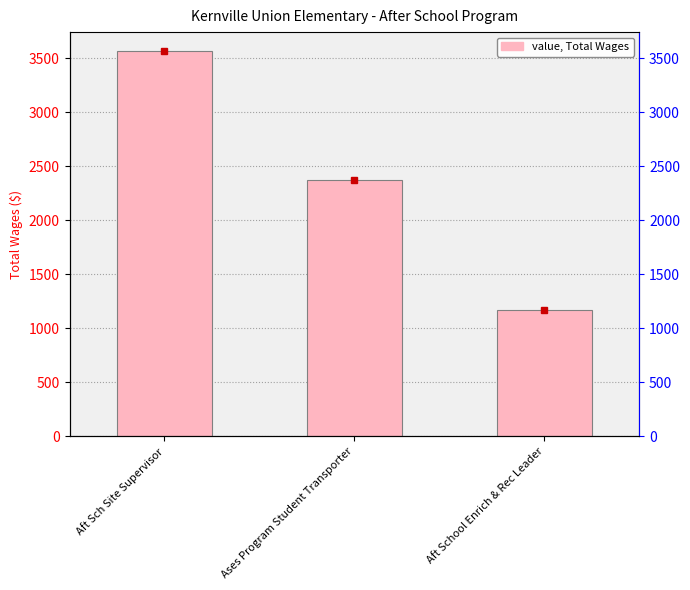

Rank the categories by value from highest to lowest.

Aft Sch Site Supervisor, Ases Program Student Transporter, Aft School Enrich & Rec Leader